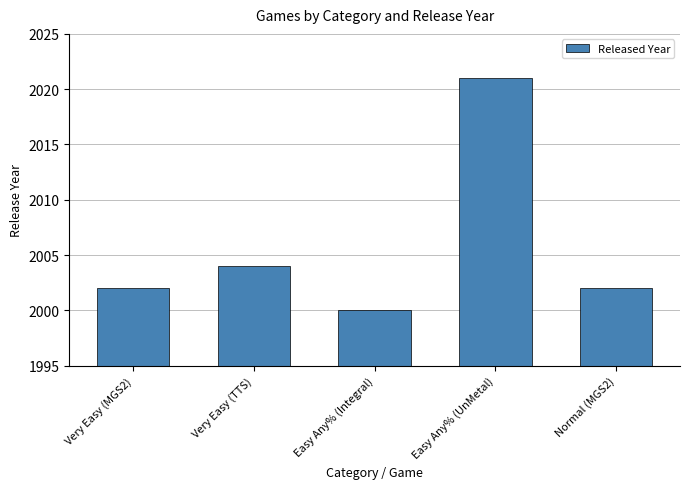

What is the change in value from Very Easy (TTS) to Easy Any% (UnMetal)?

+17